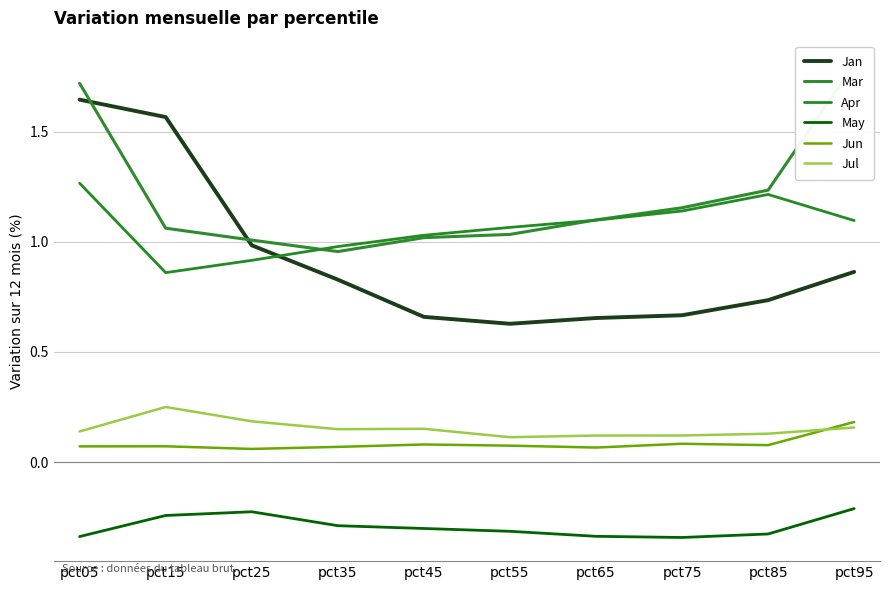

At which label does Apr first exceed 1?

pct05